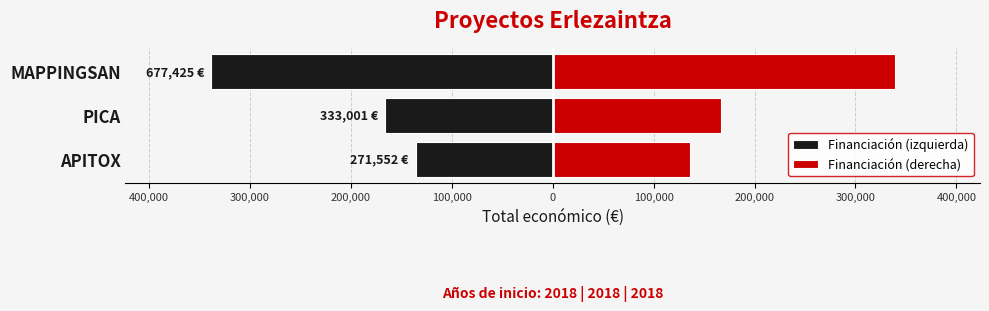

Count the number of data series in this chart.

2